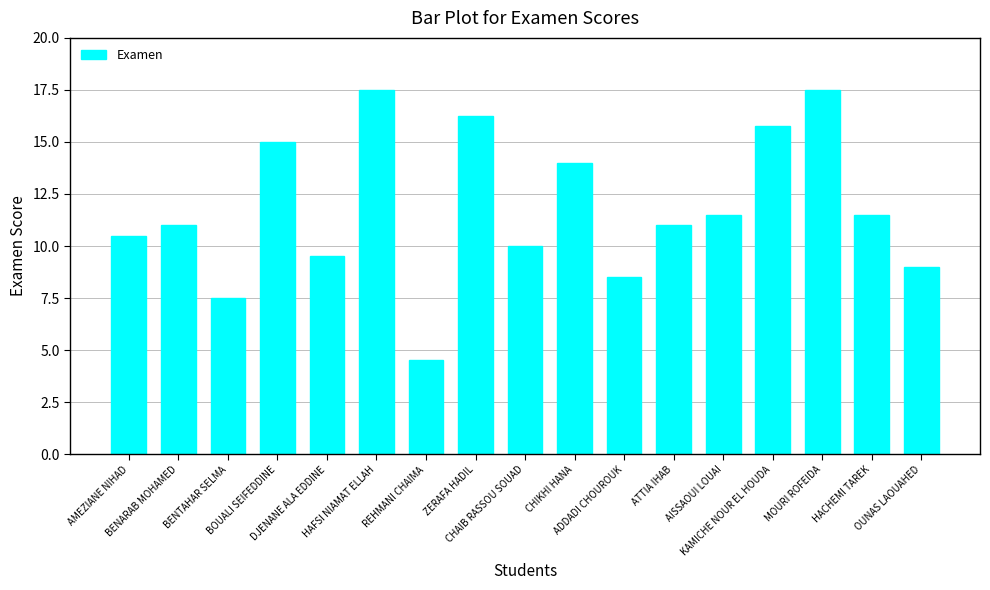

What is the sum of the values at HAFSI NIAMAT ELLAH and BENARAB MOHAMED?

28.5